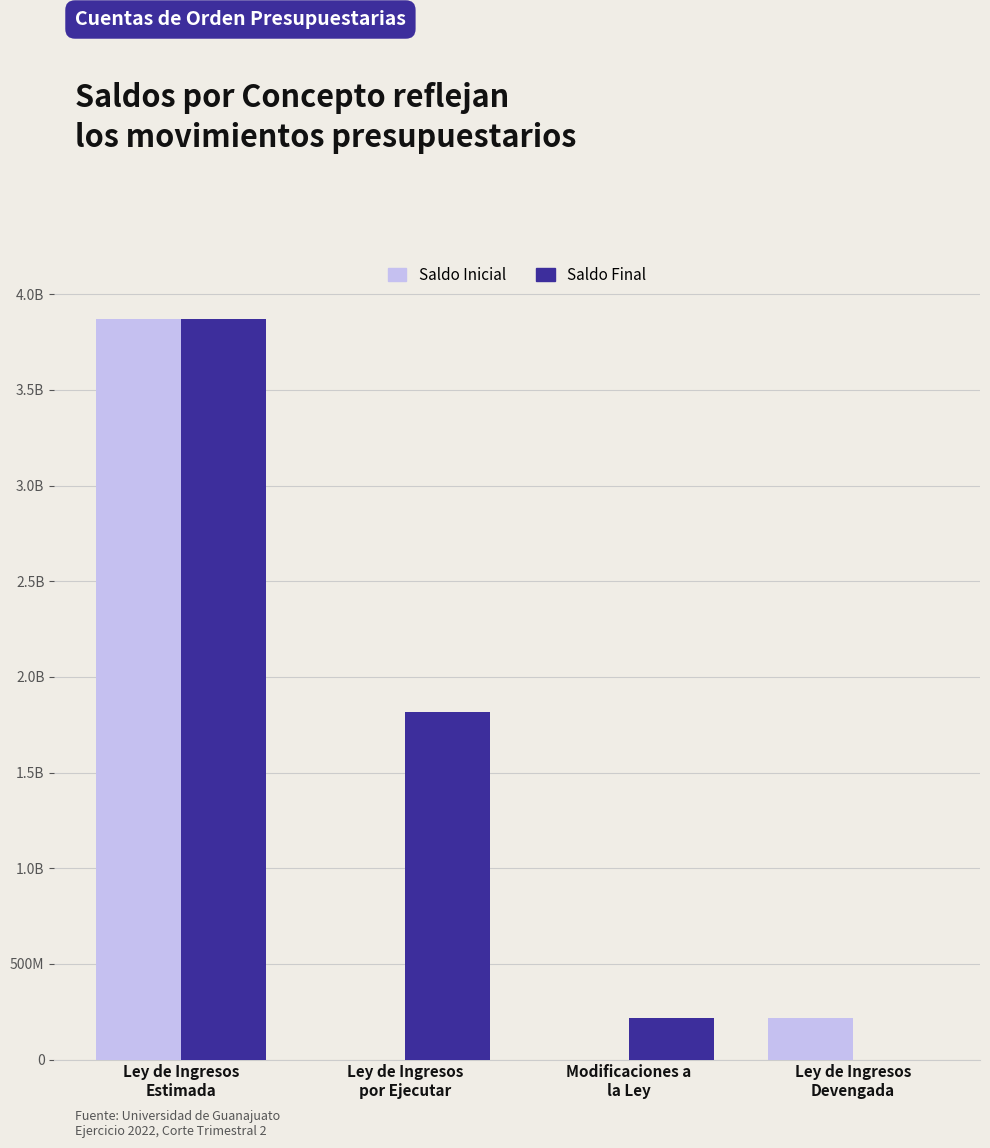

Between Ley de Ingresos
Estimada and Ley de Ingresos
por Ejecutar, which series saw the biggest shift?

Saldo Inicial